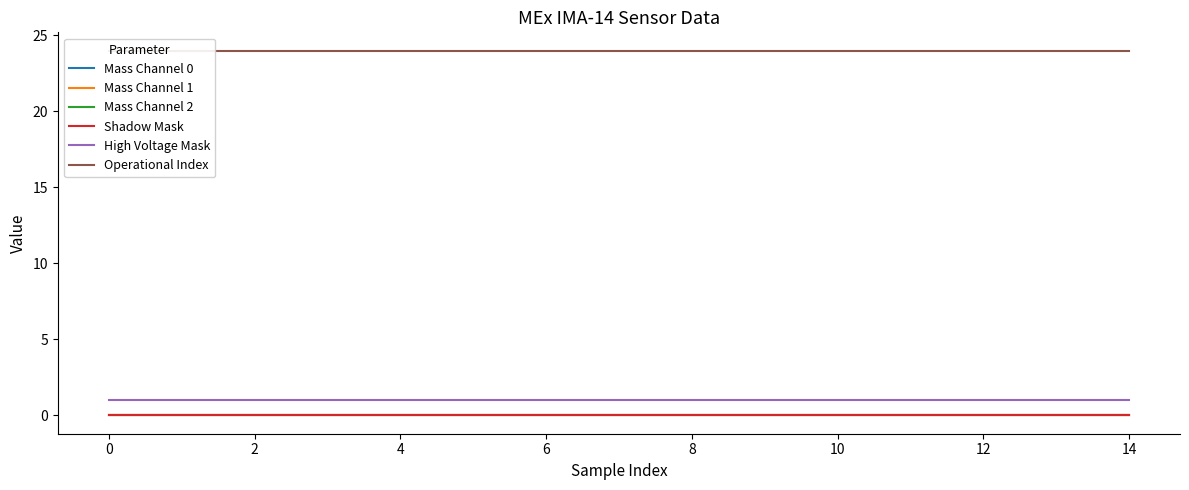

How many lines are shown in the chart?

6